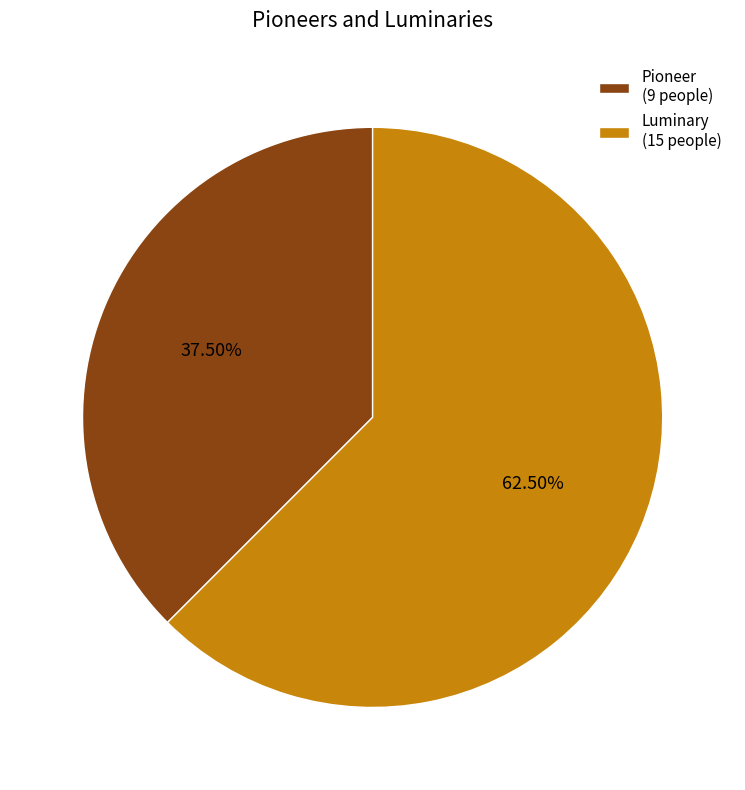

Which slice is the smallest?

Pioneer